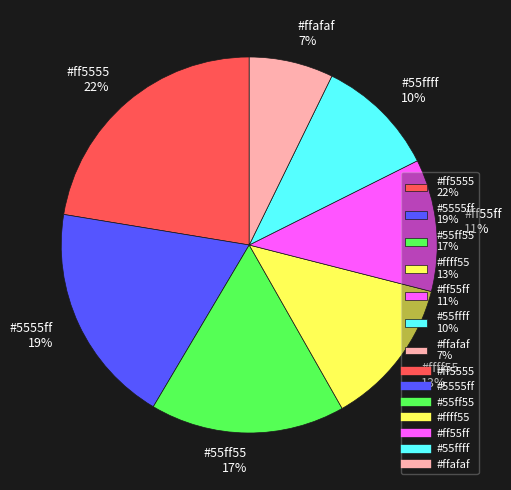

Count the number of slices in the pie.

7